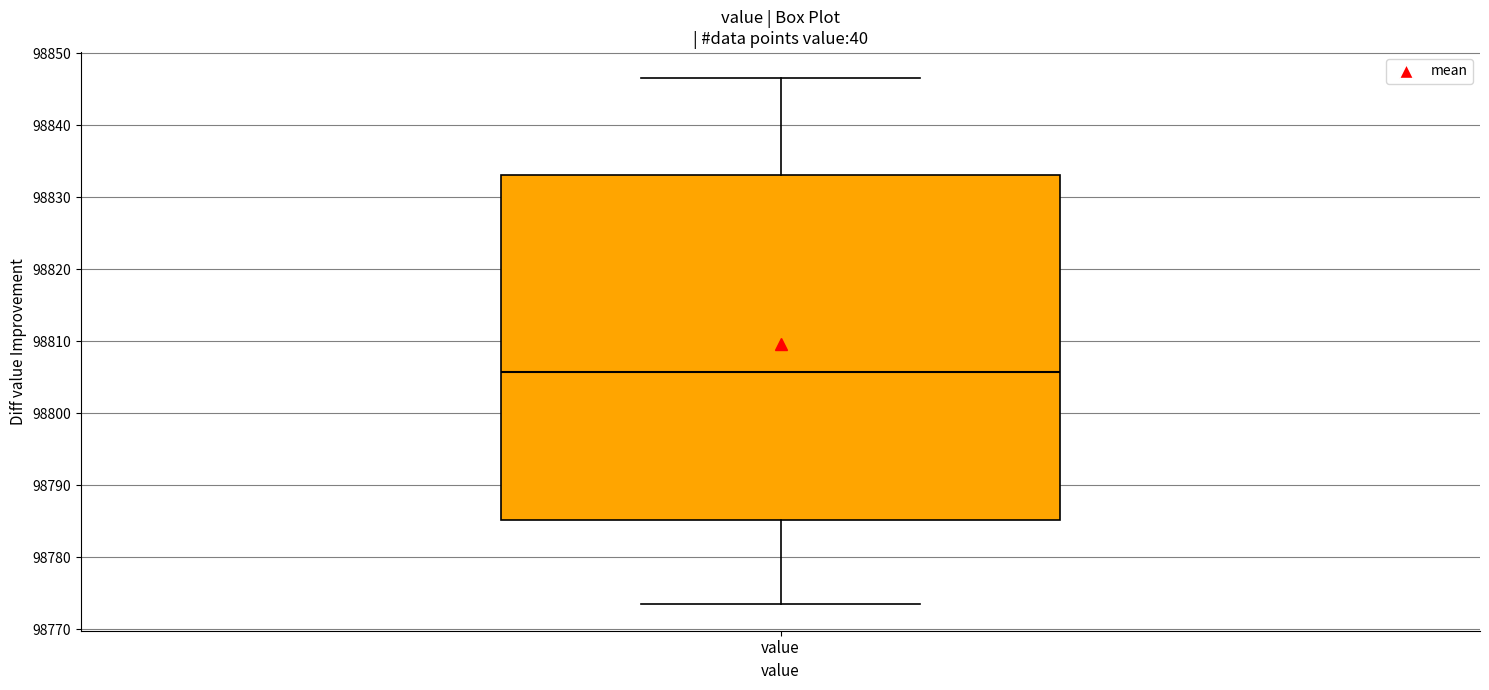

Transcribe this box plot: give where the median line is, the range the box spans, and where the two whiskers end, as read against the y-axis. The values are not printed on the chart, so give them approximately, as read against the axis.

median 98806, box 98785 to 98833, whiskers 98773 to 98847